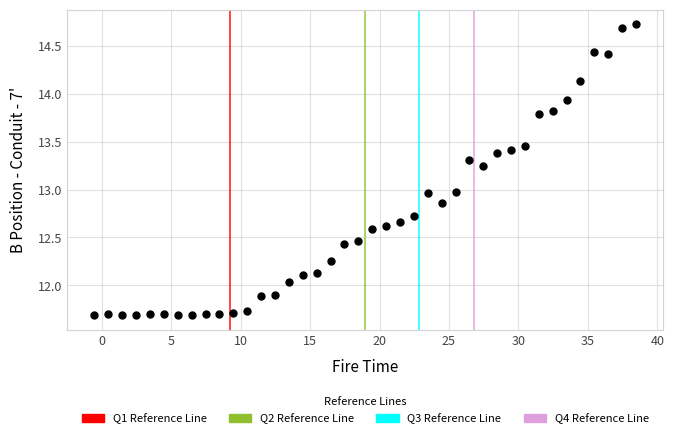

What is the range of X values (max minus min)?

39.0